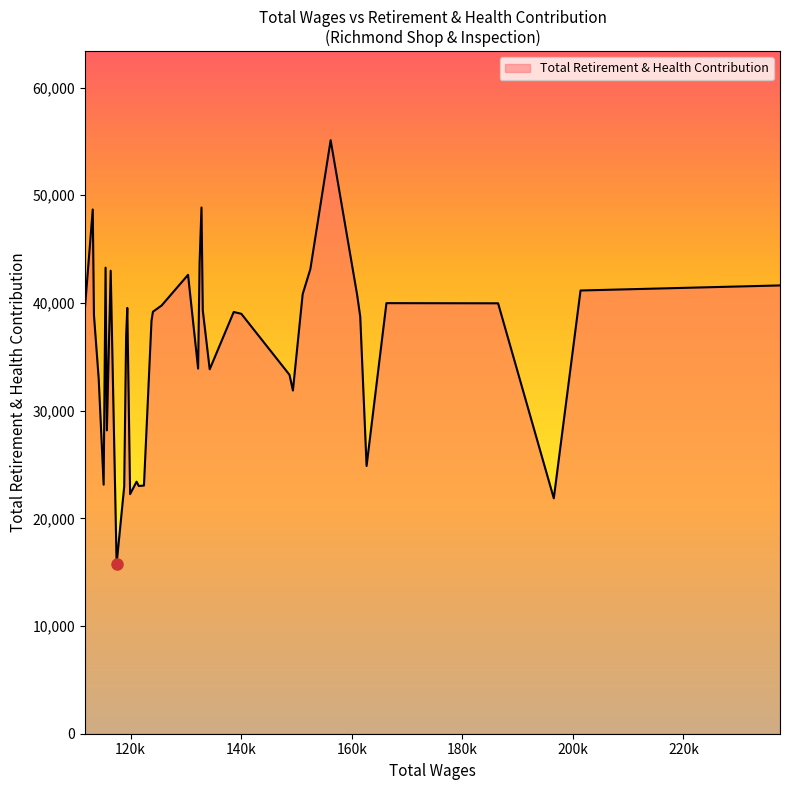

What is the maximum value shown in the chart?

55109